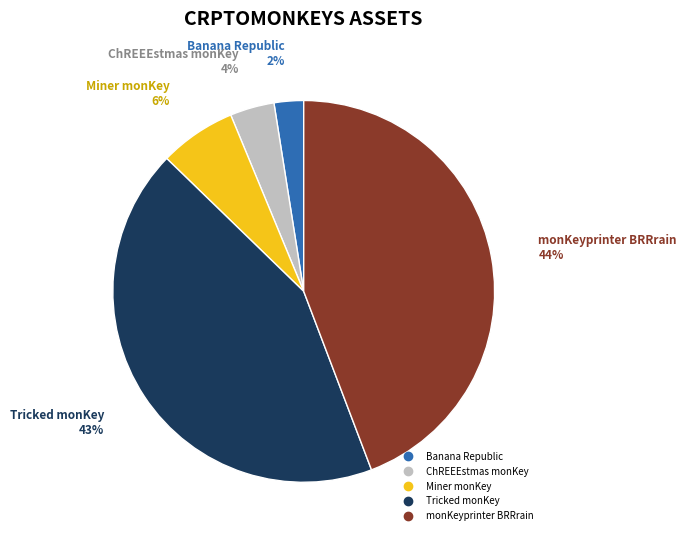

Do Miner monKey and monKeyprinter BRRrain together represent more than half of the pie?

Yes